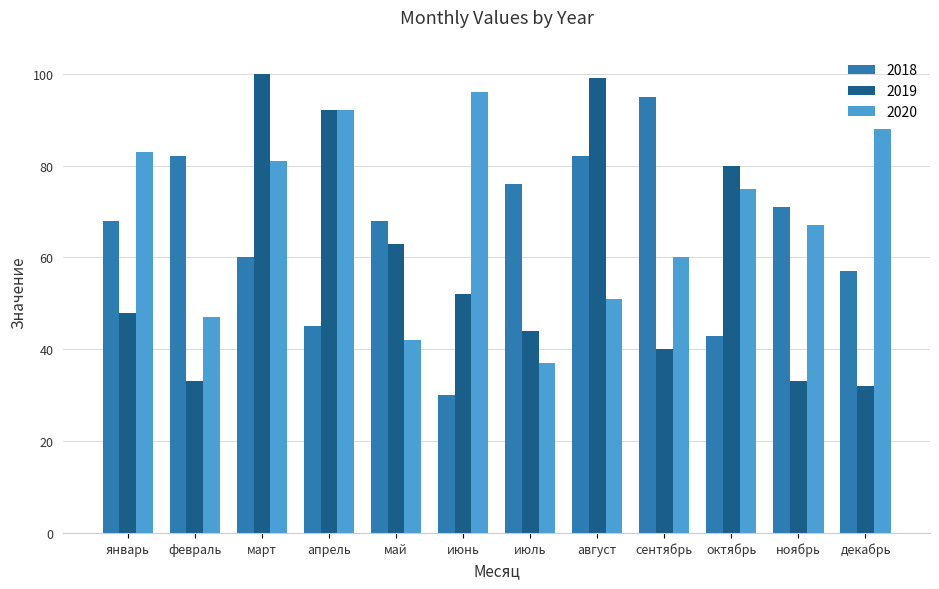

What is the difference between the 2019 values at апрель and июль?

48